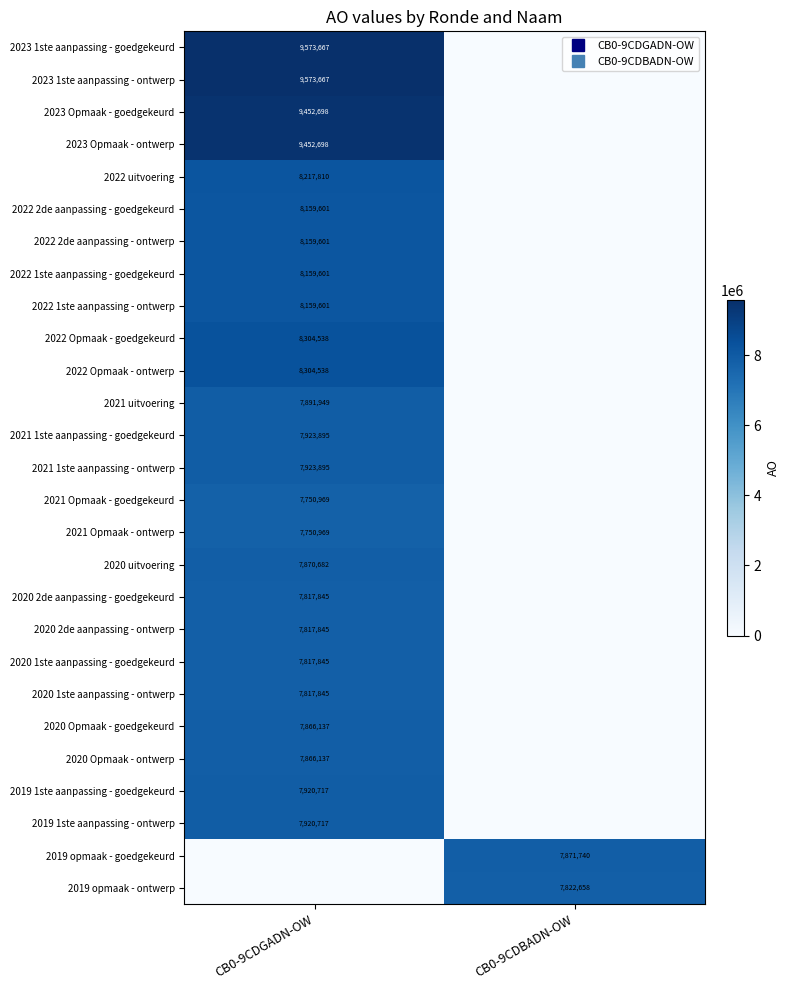

At how many categories does at least one series exceed 260041?

2